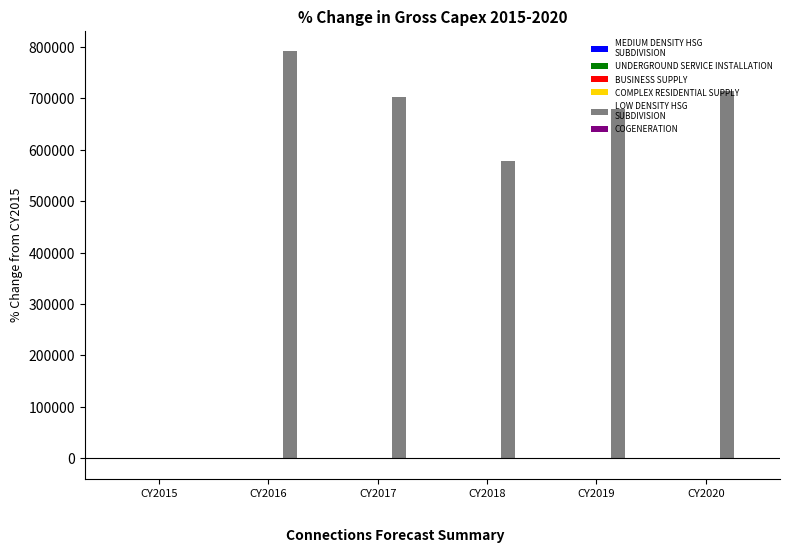

Count the number of categories in the chart.

6